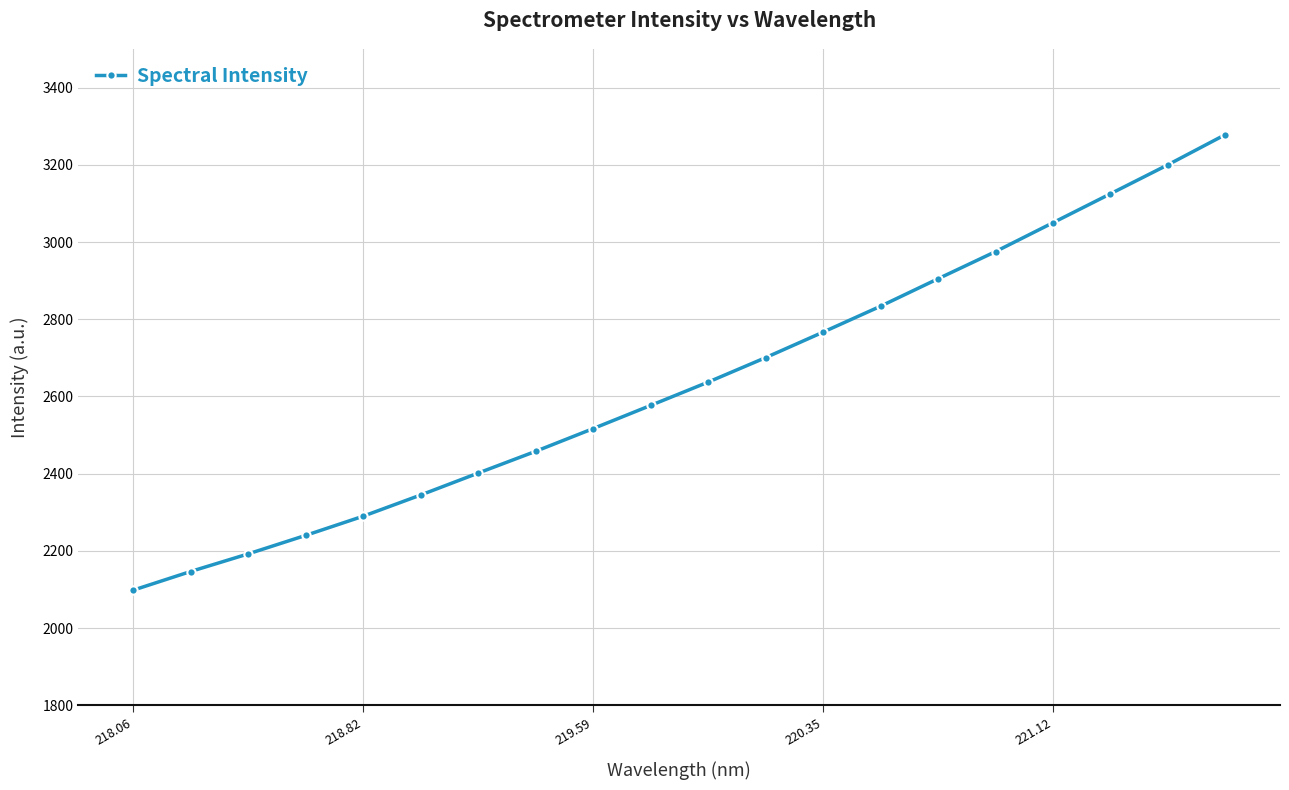

Reading left to right, transcribe all the data shown in this chart.

2097.9	2146.4	2192.0	2240.0	2289.7	2344.7	2401.5	2457.9	2516.8	2576.9	2637.3	2700.8	2766.9	2834.1	2905.2	2975.6	3050.4	3125.4	3200.6	3278.8